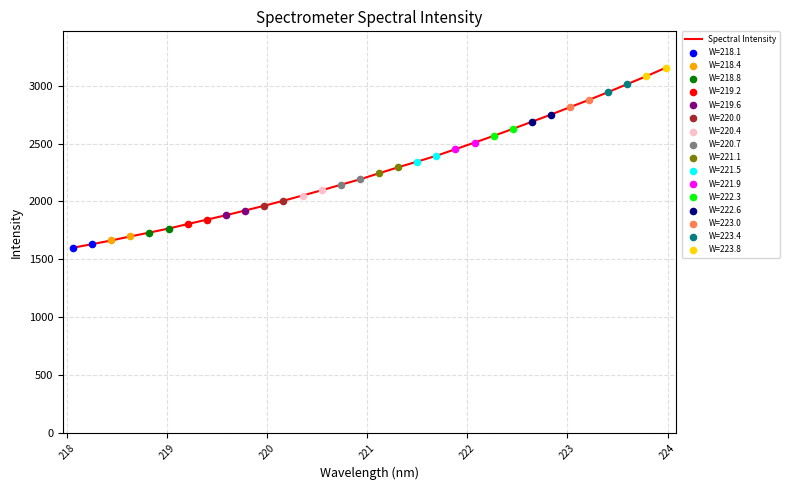

What is the maximum value shown in the chart?

3154.2